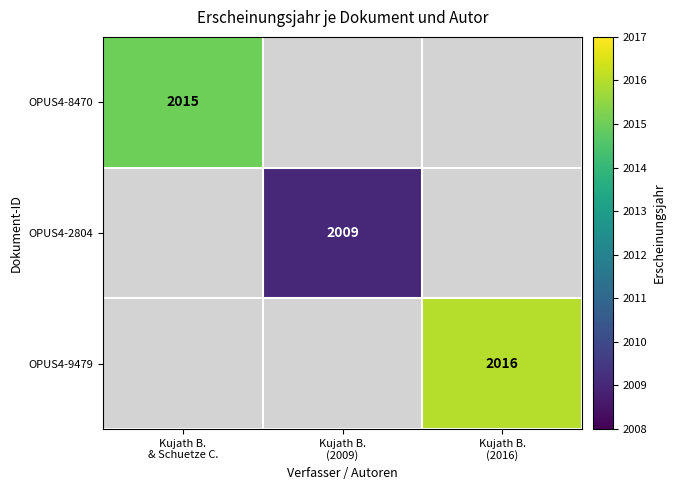

The value of OPUS4-9479 at Kujath B. (2016) is 1240. True or false?

False